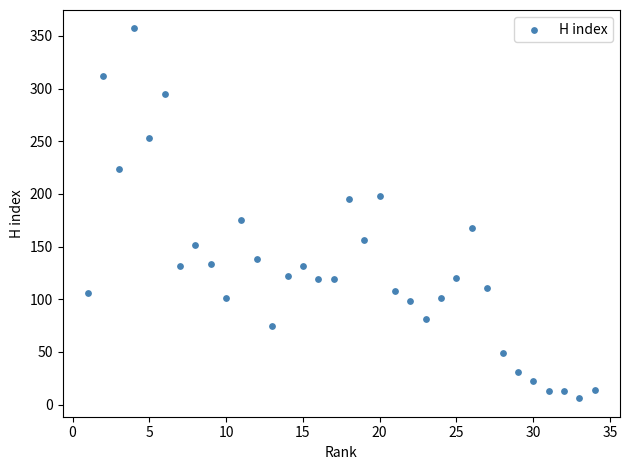

What is the range of X values (max minus min)?

33